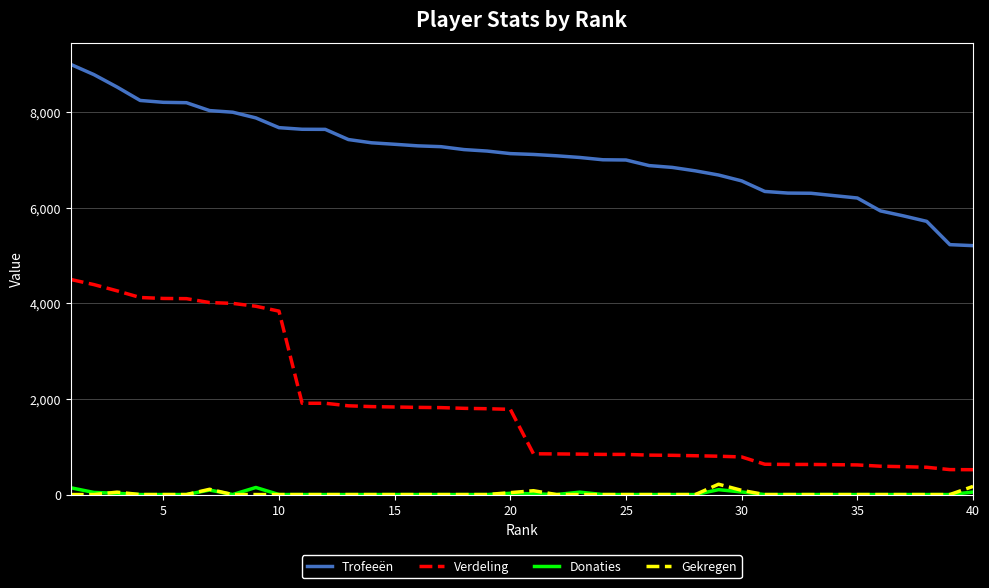

Which series has the largest range (max minus min)?

Verdeling